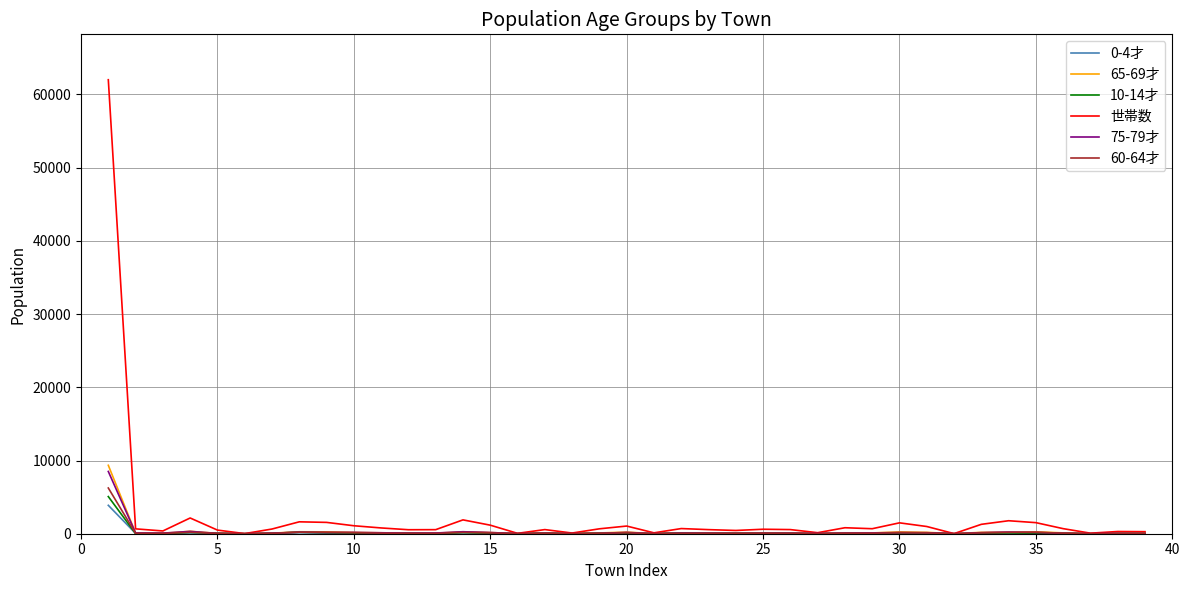

What is the maximum value for 世帯数?

62007